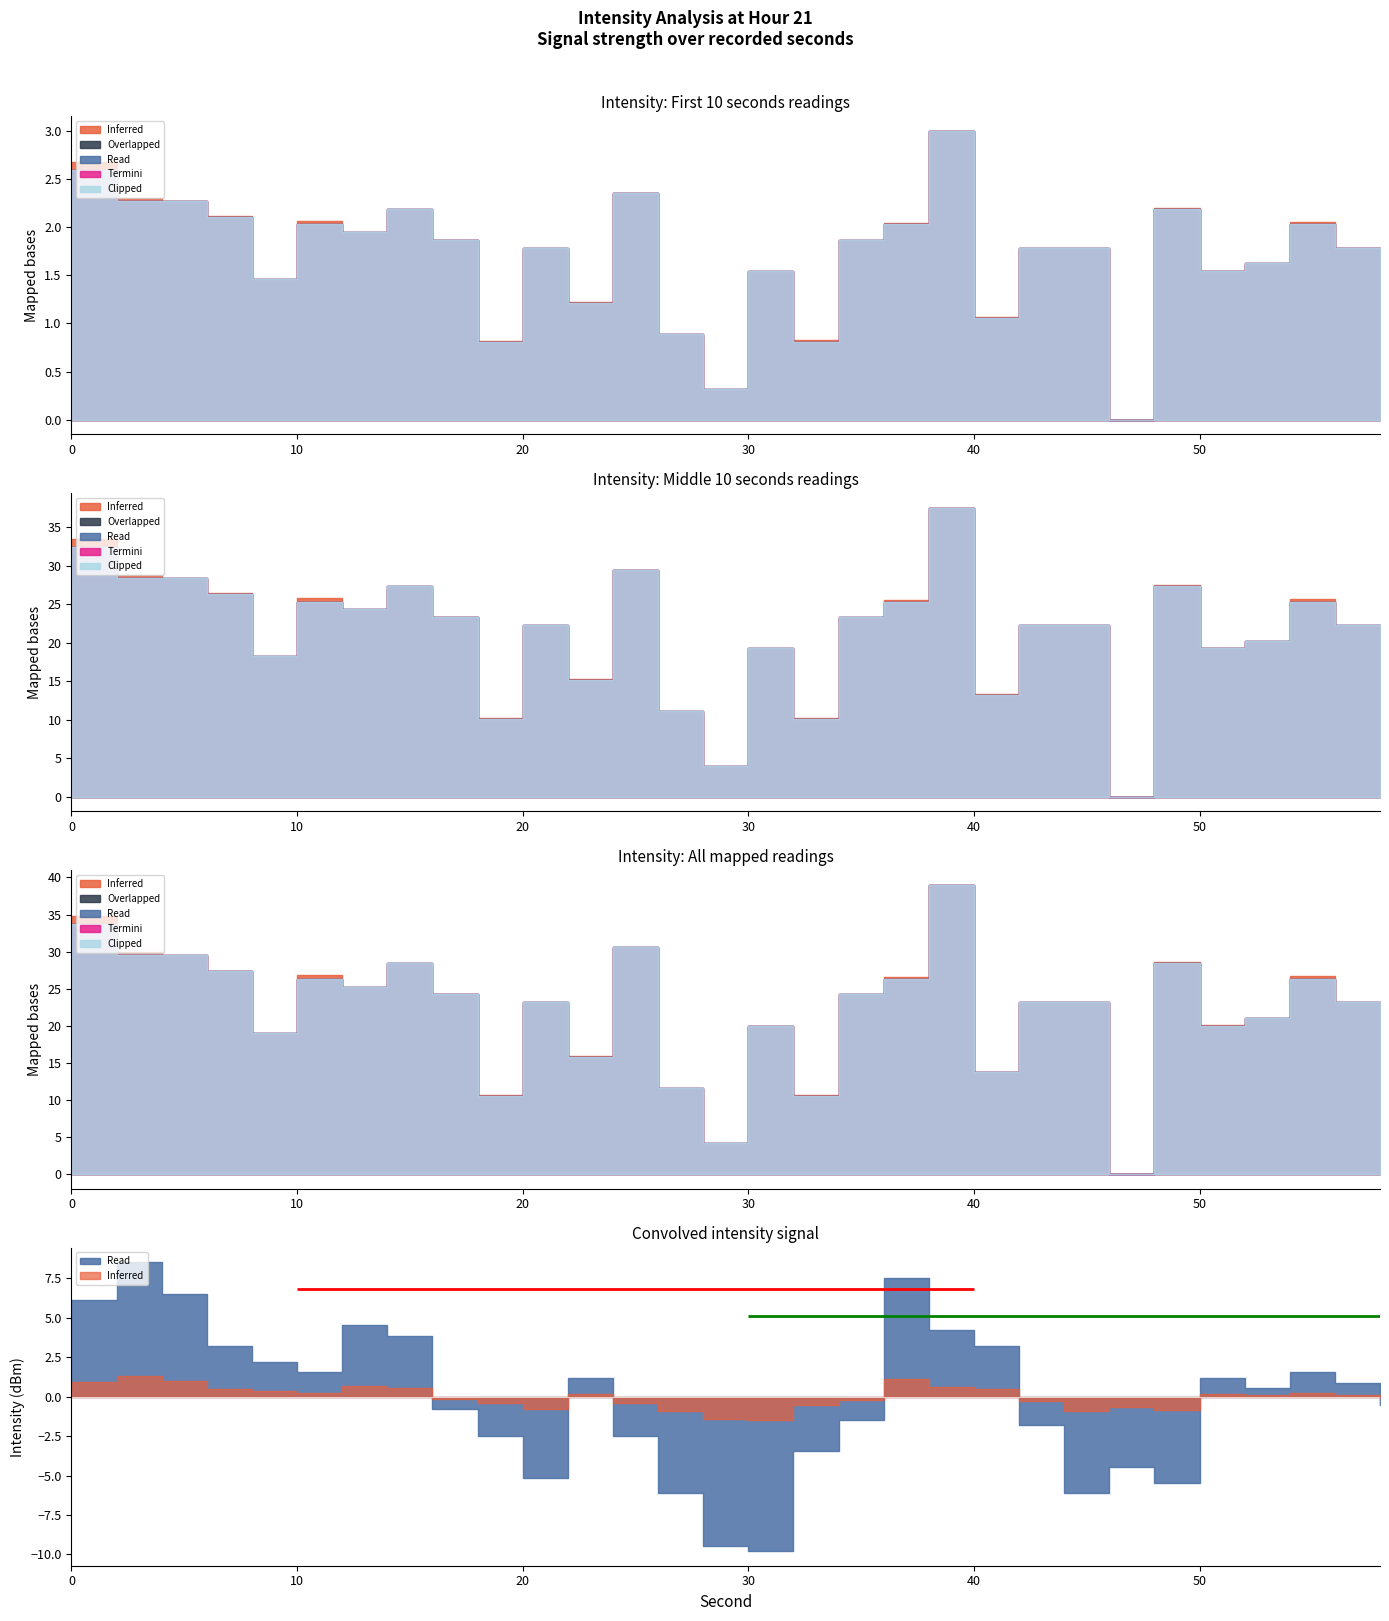

What are all the series names shown in the legend?

Inferred, Overlapped, Read, Termini, Clipped